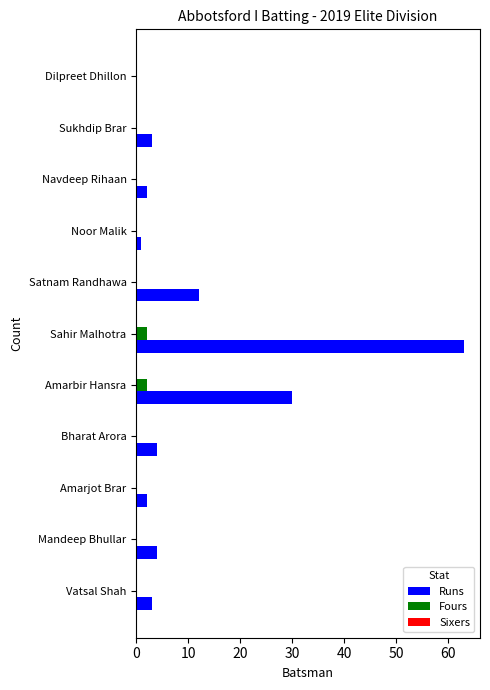

What is the sum of all Runs values?

124